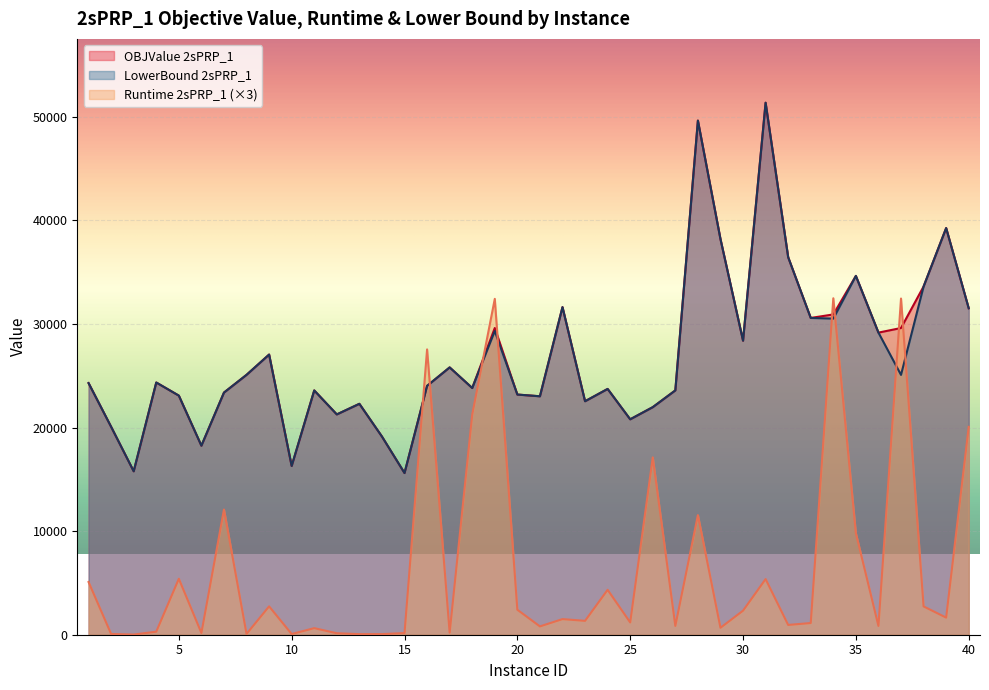

In OBJValue 2sPRP_1, how many points are lower than both neighbors (excluding endpoints)?

12